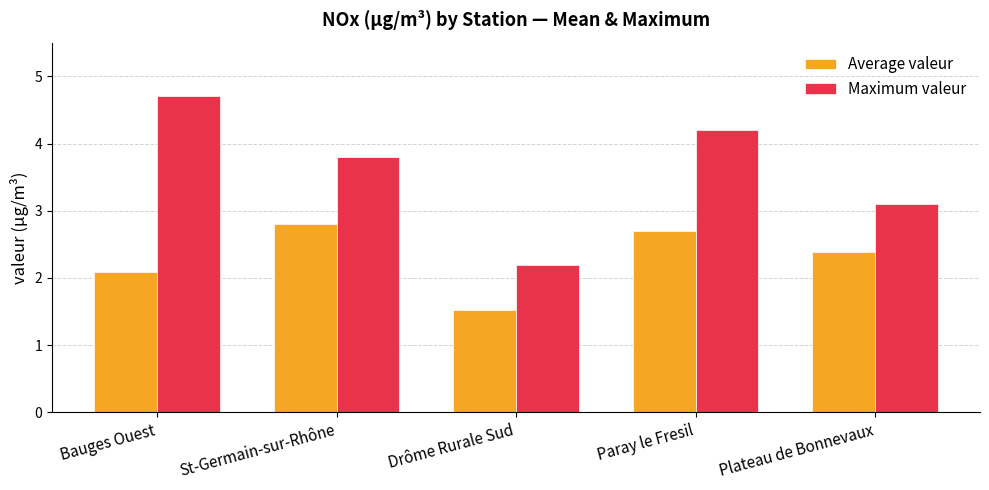

What is the value of the Average valeur bar at the 5th from the left?

2.4